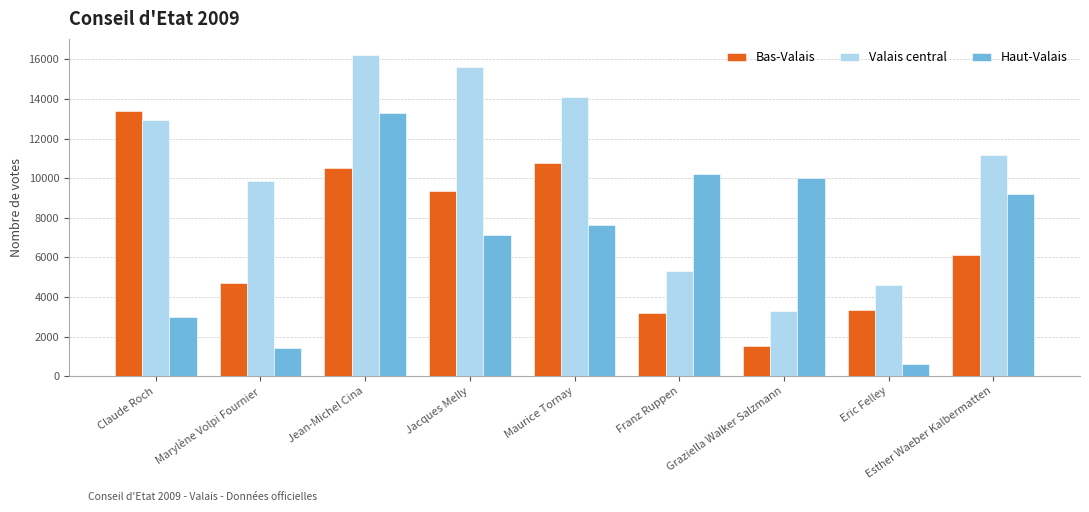

List the labels in order of Haut-Valais value, smallest first.

Eric Felley, Marylène Volpi Fournier, Claude Roch, Jacques Melly, Maurice Tornay, Esther Waeber Kalbermatten, Graziella Walker Salzmann, Franz Ruppen, Jean-Michel Cina